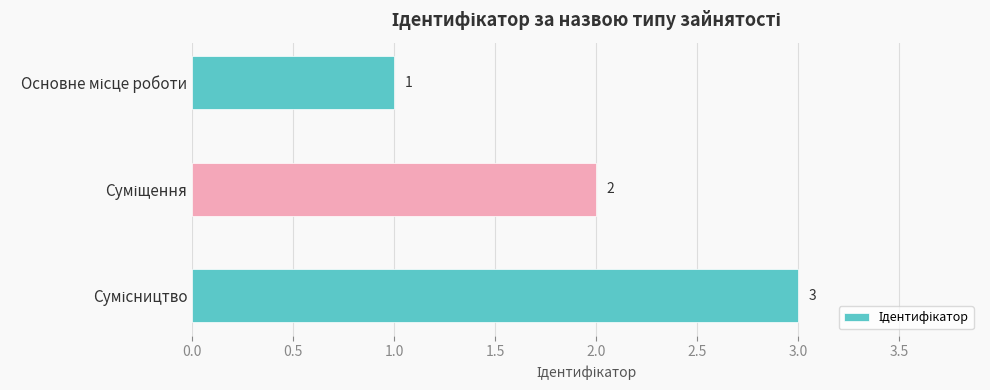

What is the maximum value shown in the chart?

3